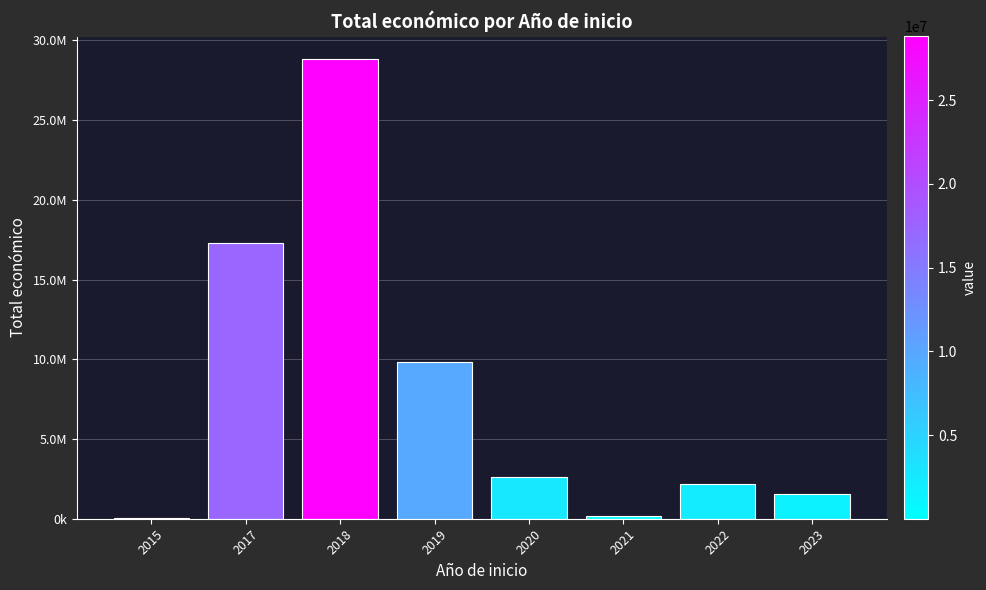

What is the difference between the maximum and minimum values?

28805199